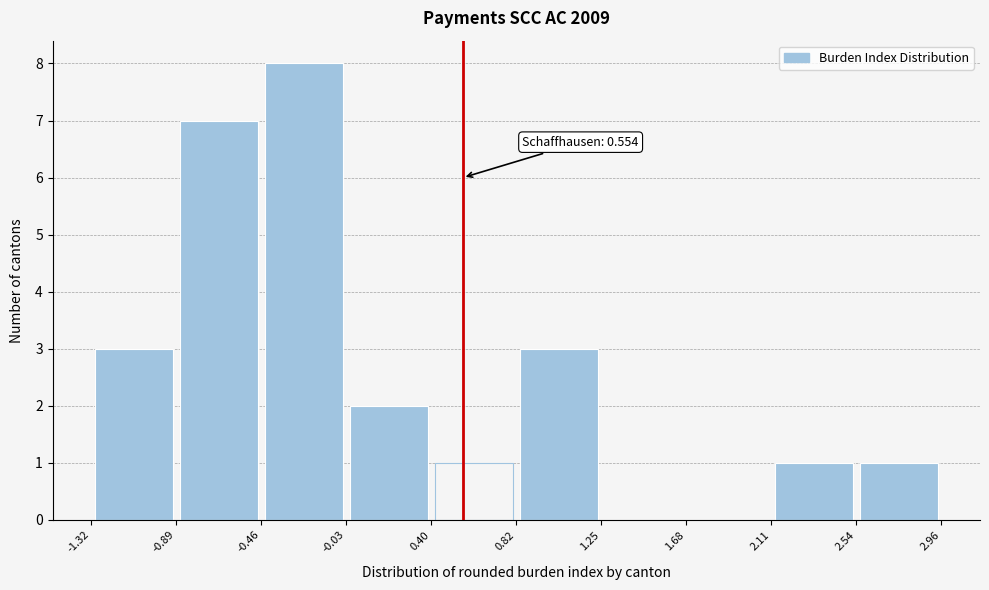

Which range on the x-axis has the tallest bar?

-0.46 to -0.03